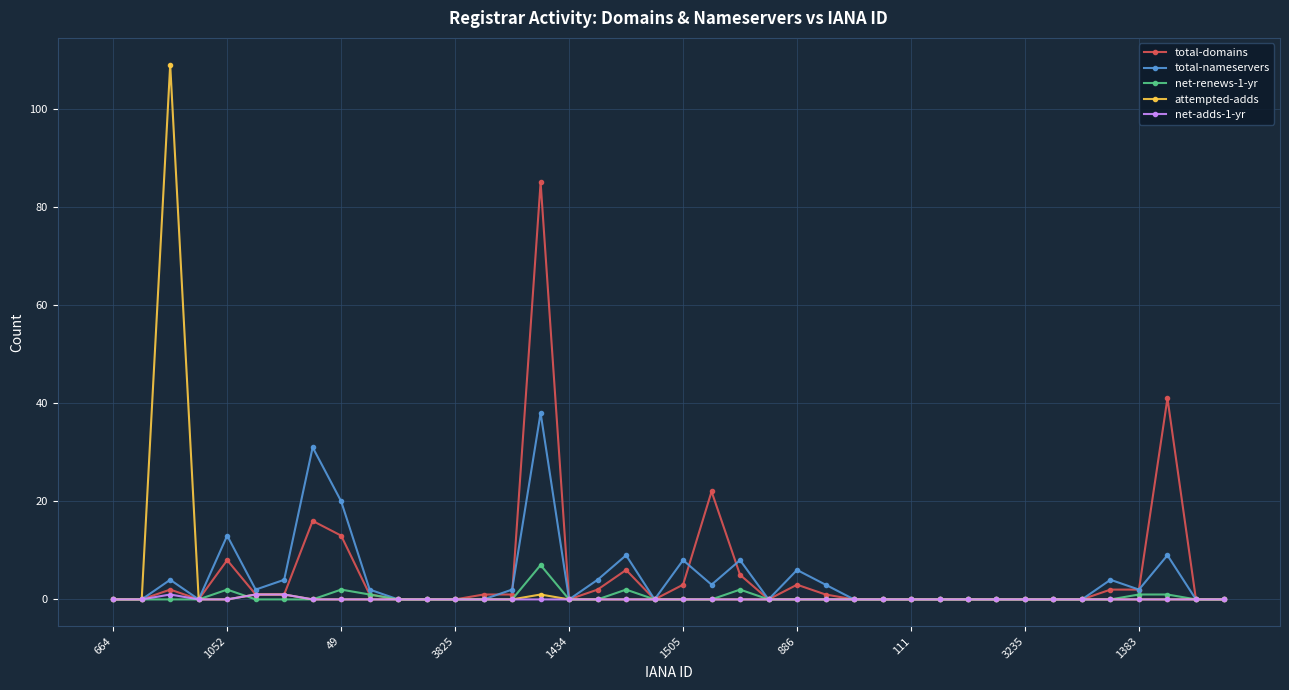

What is the maximum value shown in the chart?

109